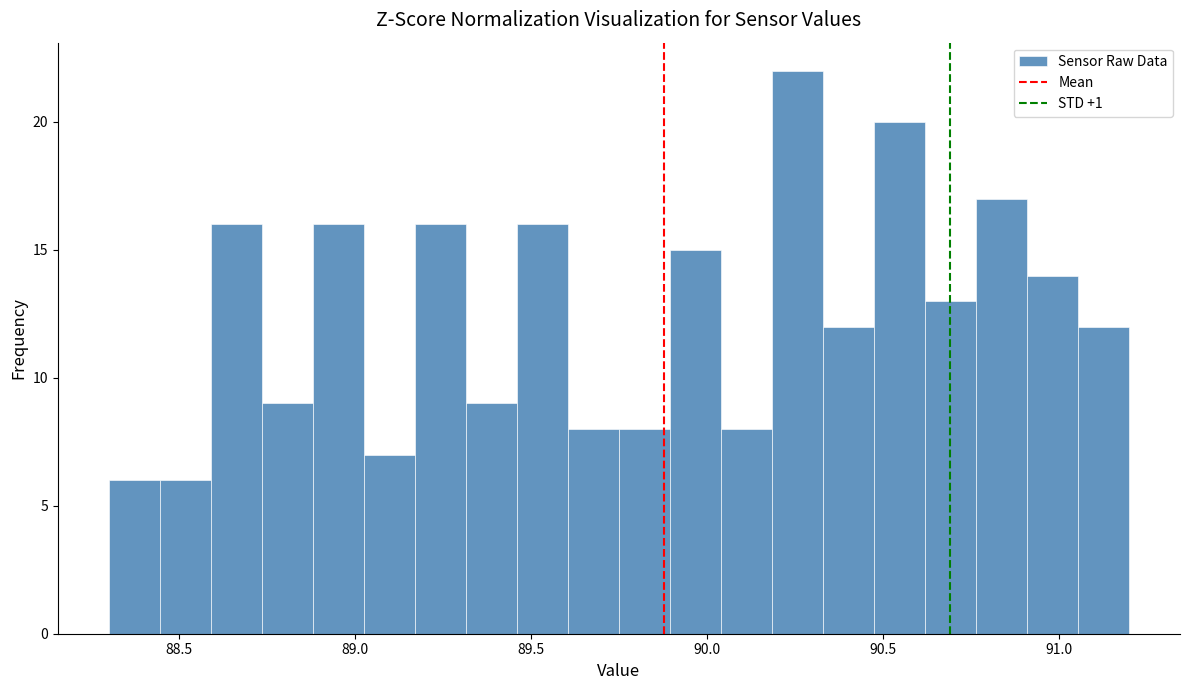

Read against the x-axis, roughly where is the centre of the tallest bar?

90.25